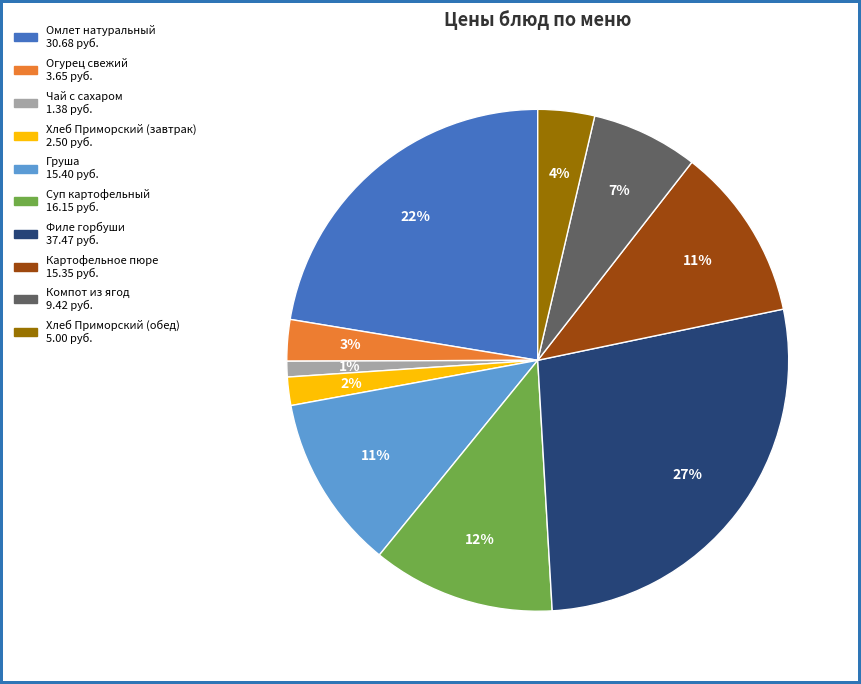

How many slices are in this pie chart?

10